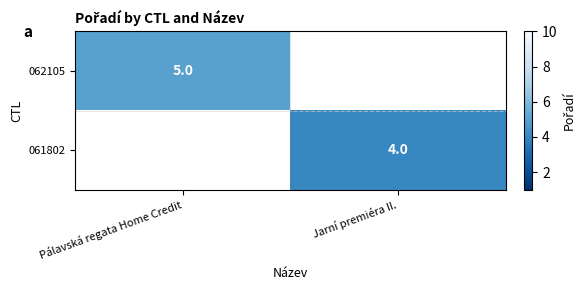

The value of 061802 at Jarní premiéra II. is 4. True or false?

True